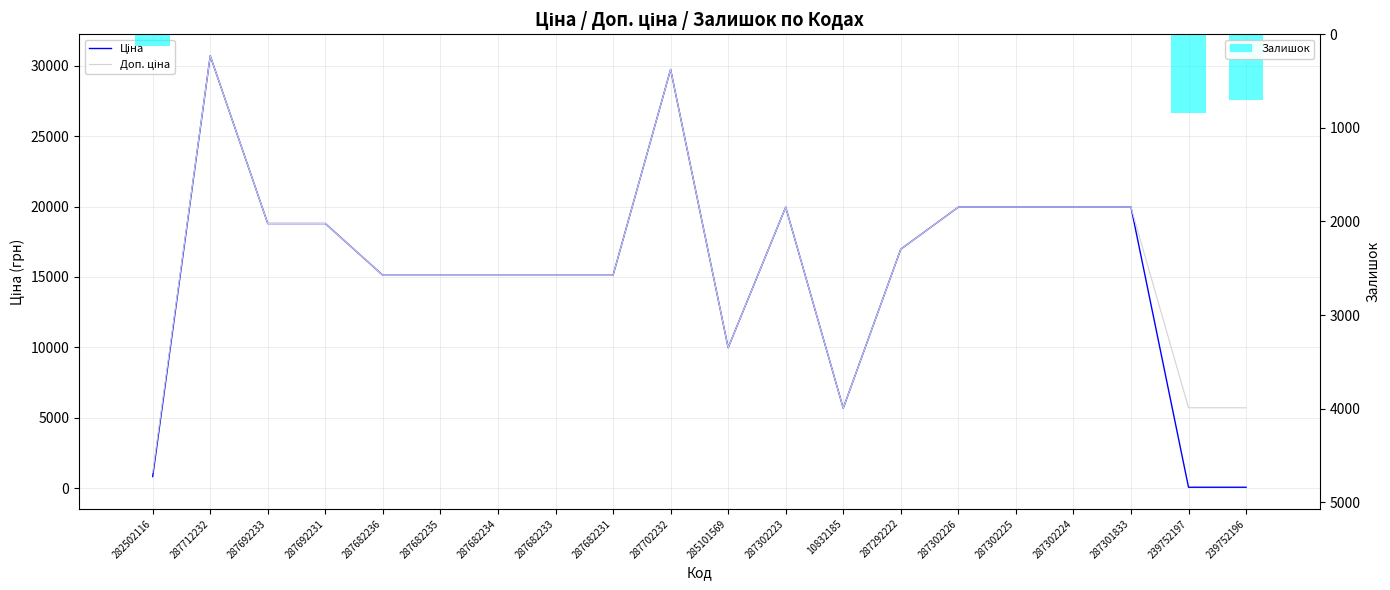

The value of Ціна at 285101569 is 4234.0. True or false?

False